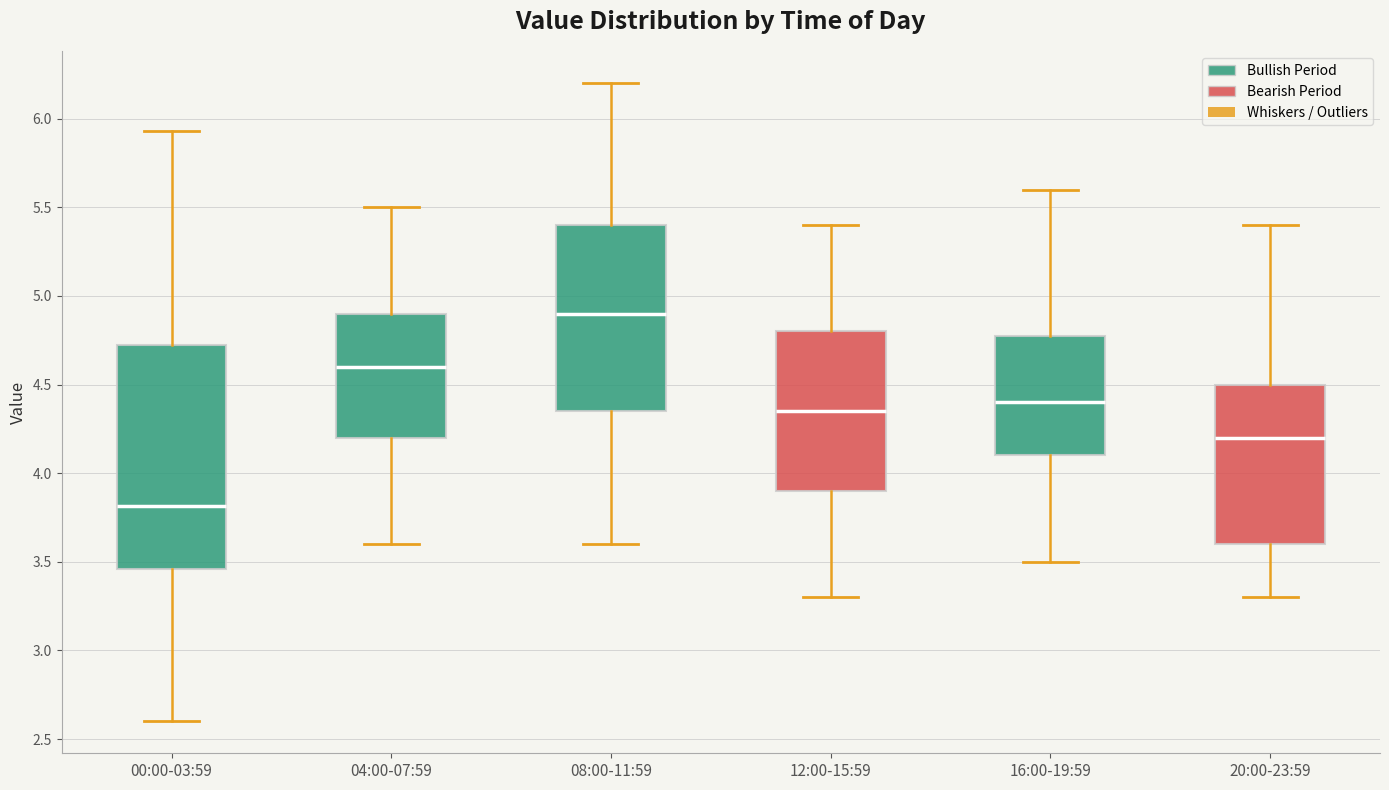

Which box's median line is the lowest?

00:00-03:59